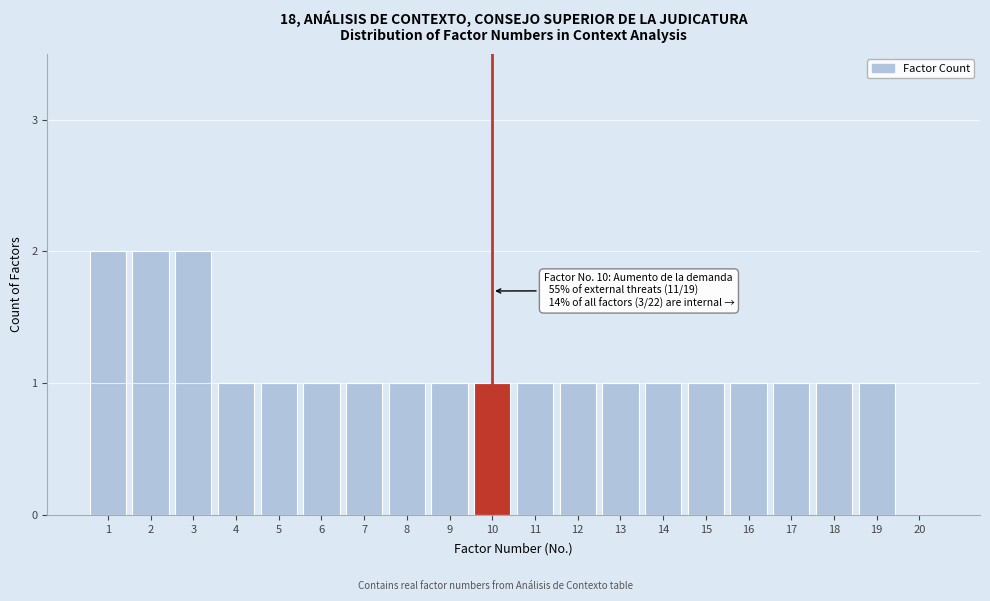

Reading right to left, what are all the values shown in this chart?

20=0	19=1	18=1	17=1	16=1	15=1	14=1	13=1	12=1	11=1	10=1	9=1	8=1	7=1	6=1	5=1	4=1	3=2	2=2	1=2